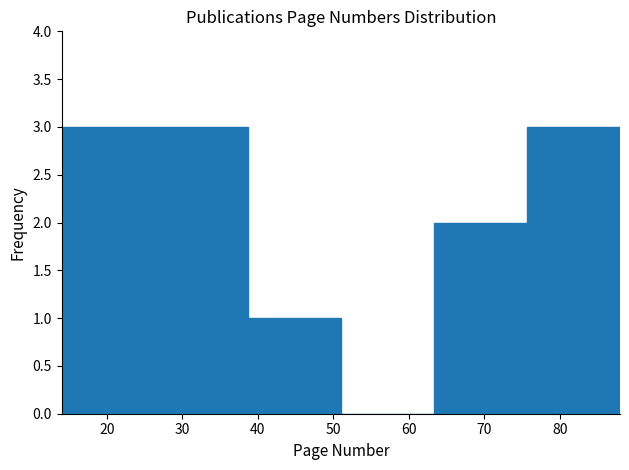

How tall is the bar that spans 63 to 76 on the x-axis? Neither the bar edges nor the heights are printed on the chart, so give them approximately, as read against the axes.

2